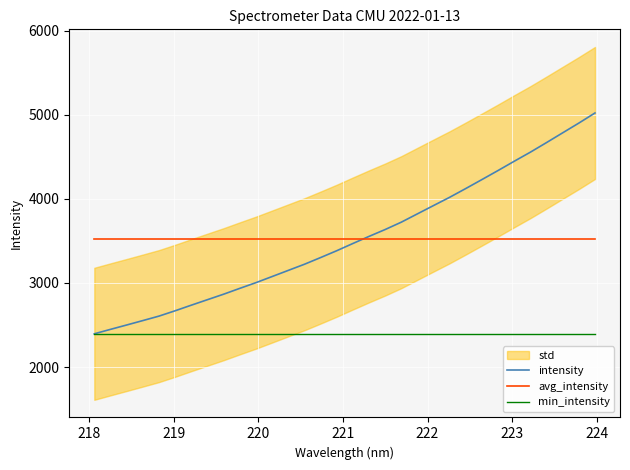

What is the difference between the second highest and second lowest values in the intensity series?

2453.8